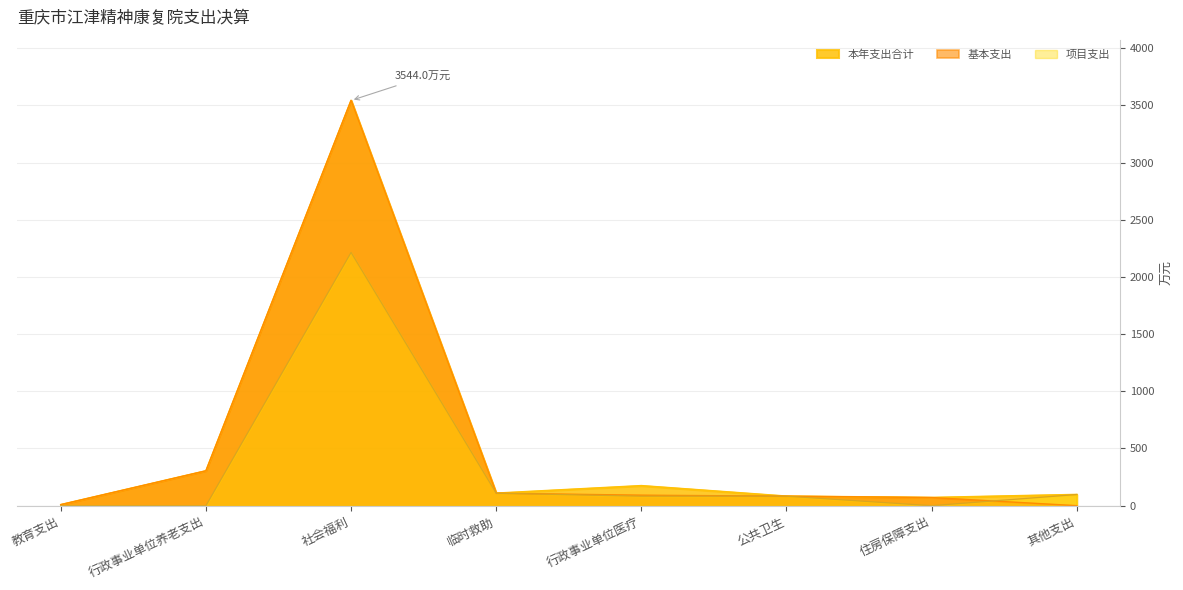

Rank the series by their maximum value, from highest to lowest.

基本支出, 项目支出